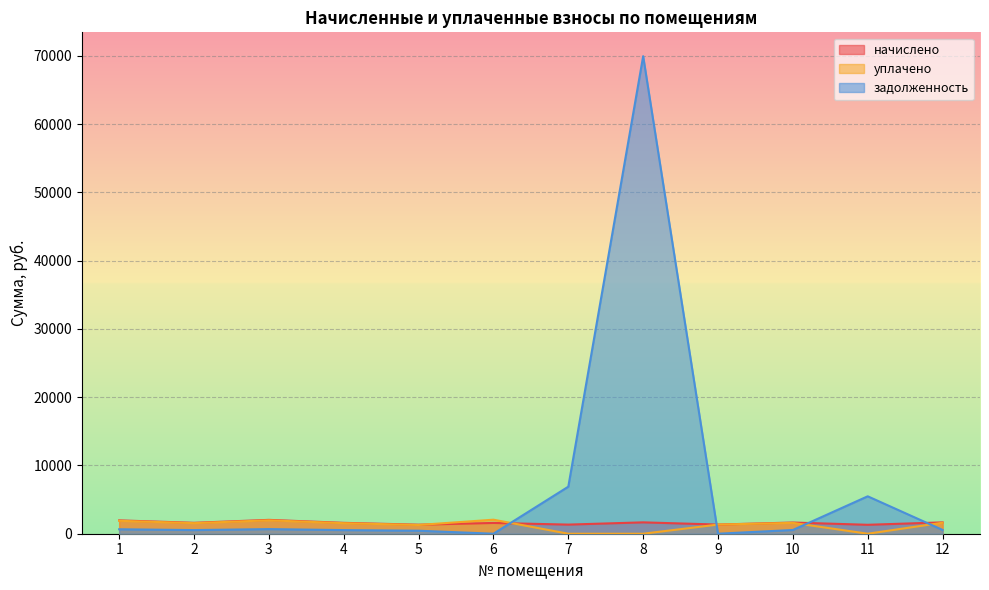

How many interior local peaks does the уплачено series have?

3